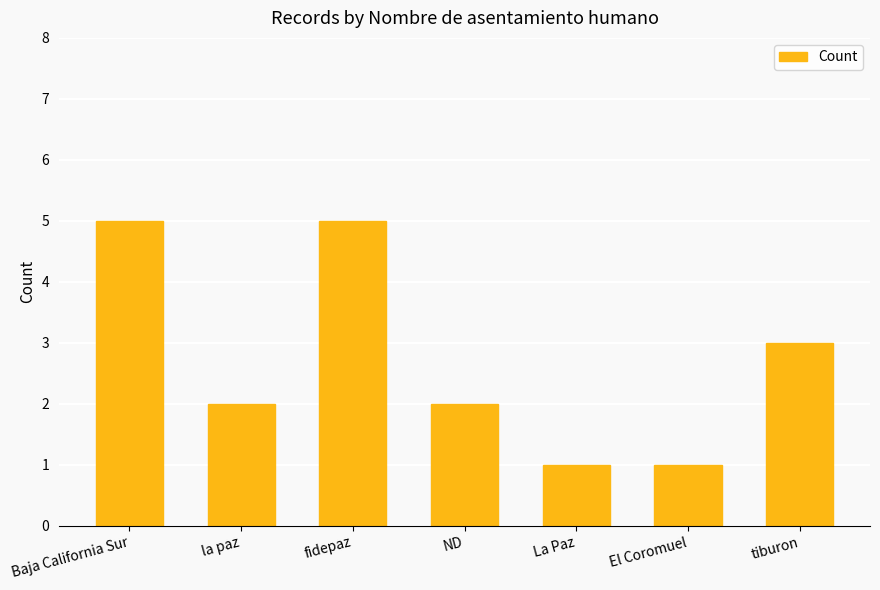

What is the label of the 6th bar from the right?

la paz